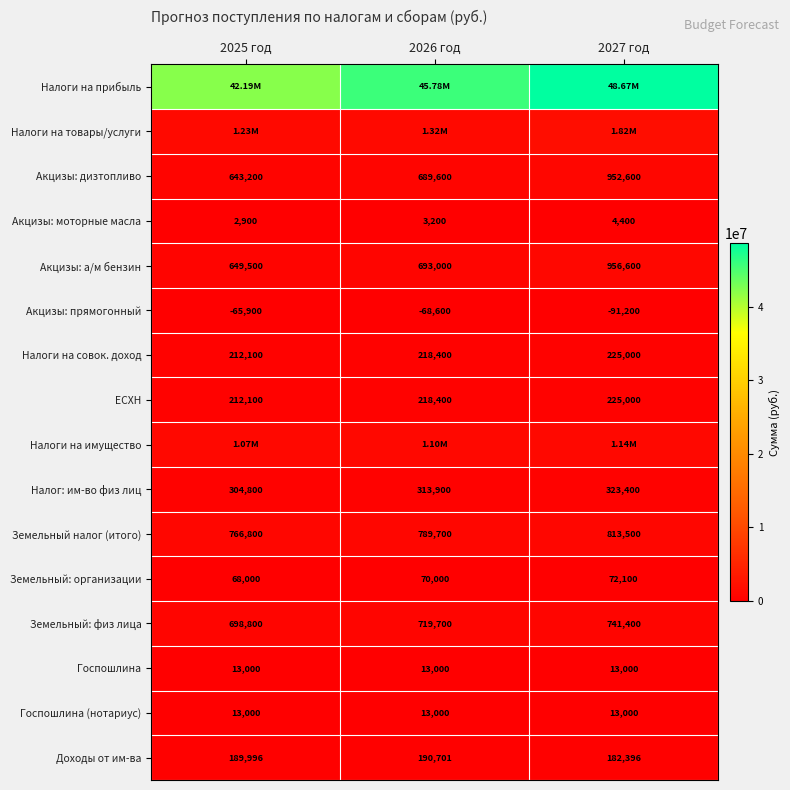

What is the spread (max minus min) of values at 2025 год?

42255705